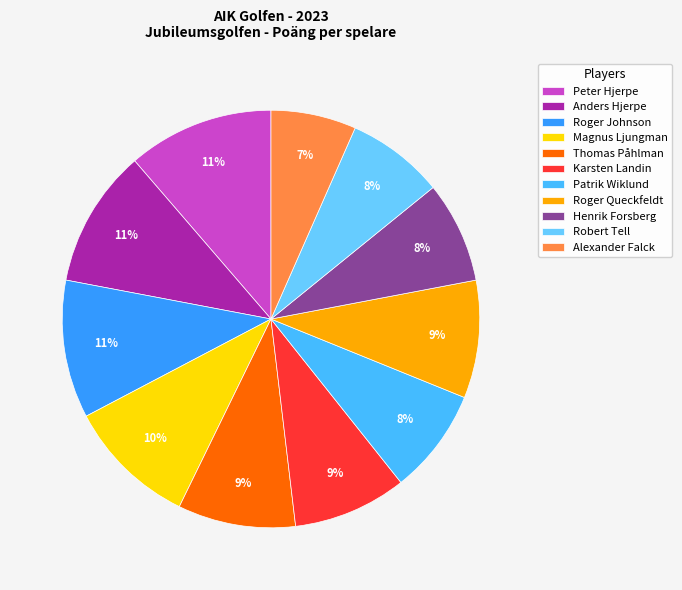

To the nearest percent, what is the difference between the largest and smallest slice percentages?

5%